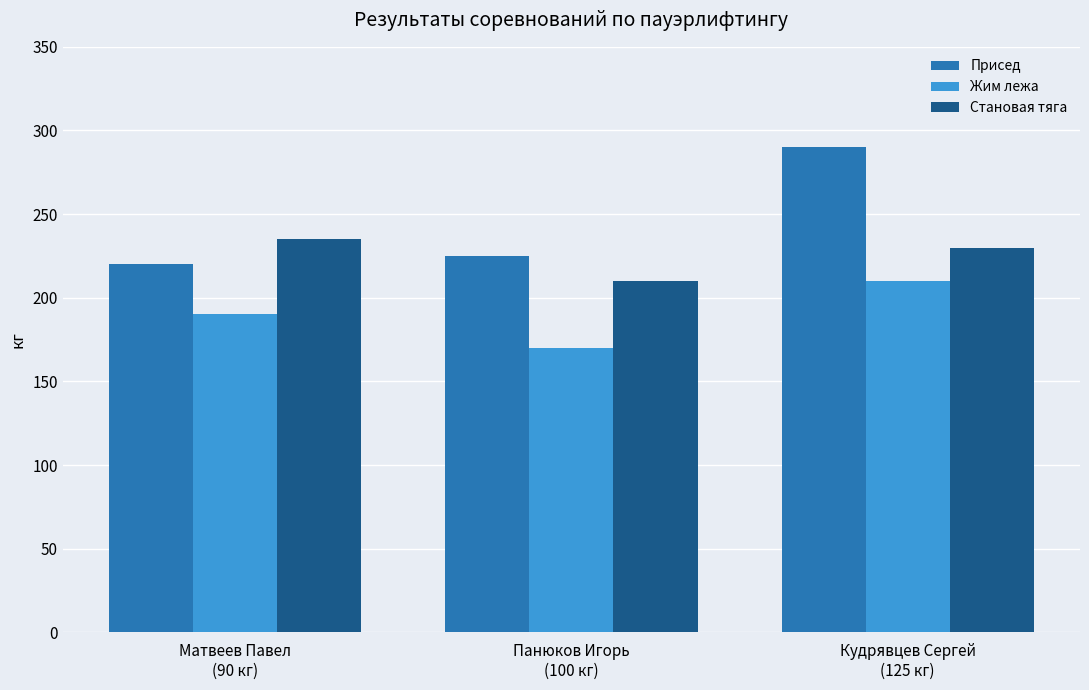

True or false: Жим лежа has a value of 210 at Кудрявцев Сергей
(125 кг).

True